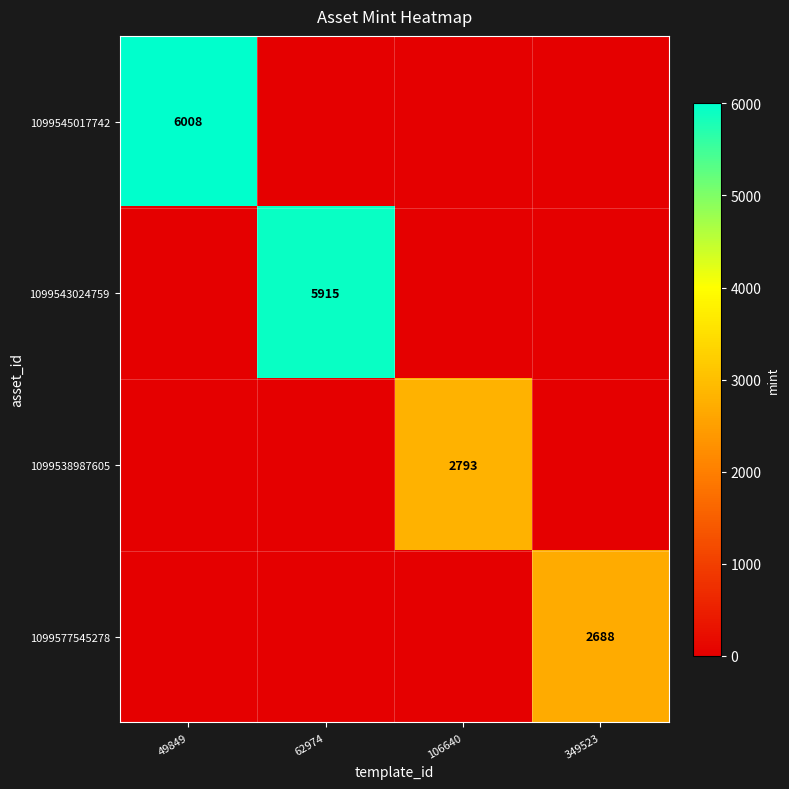

What is the difference between the highest and lowest values at 49849?

6008